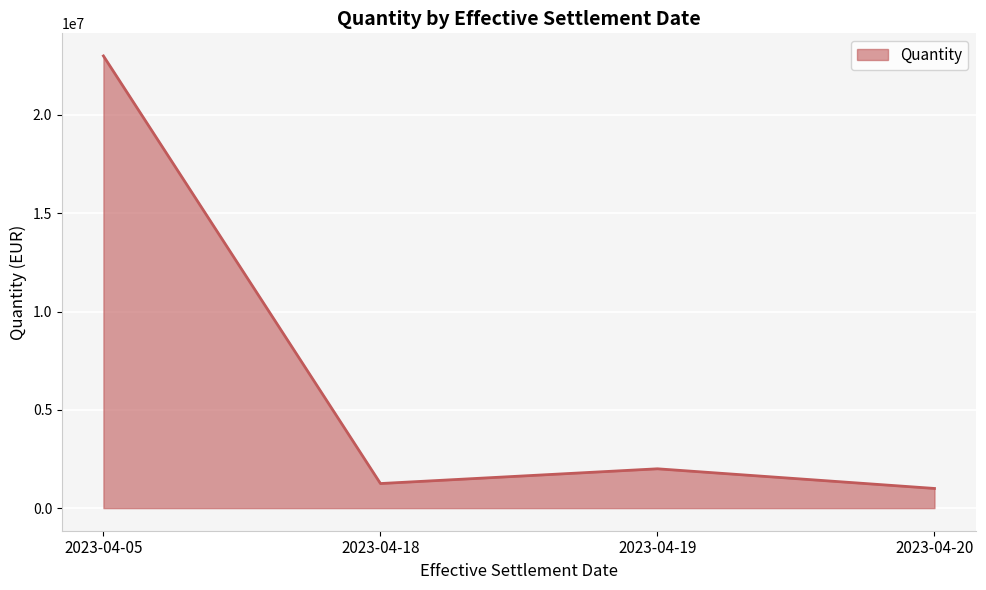

True or false: the data has more than 0 interior local peaks.

True